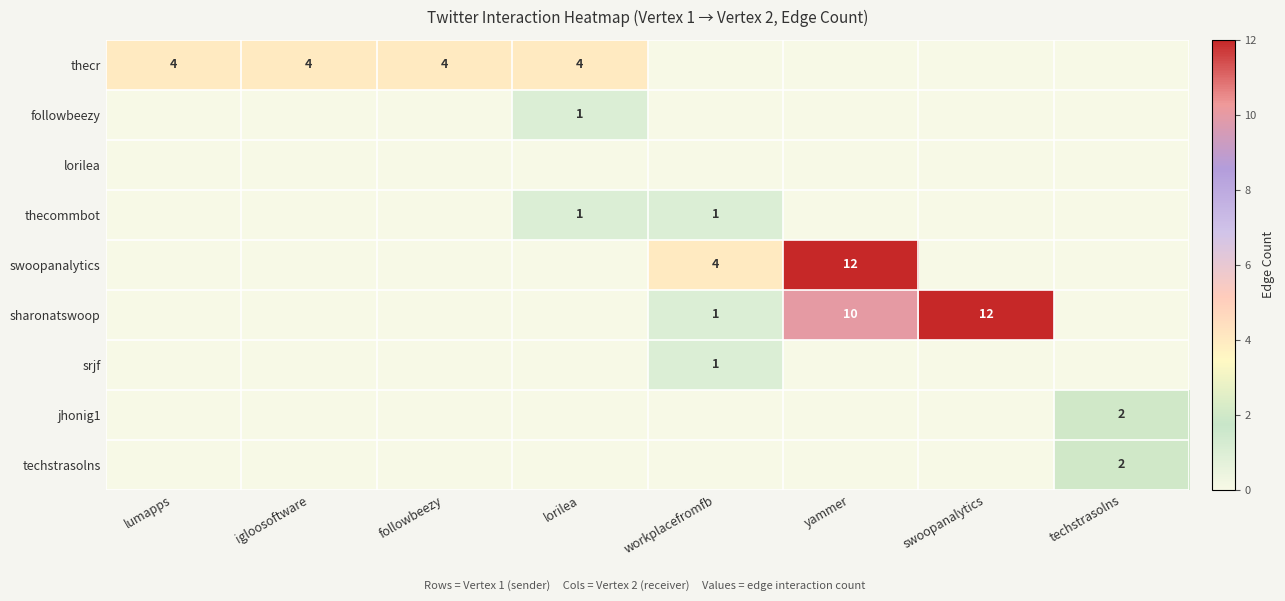

Is it true that thecr equals 5 at lumapps?

False